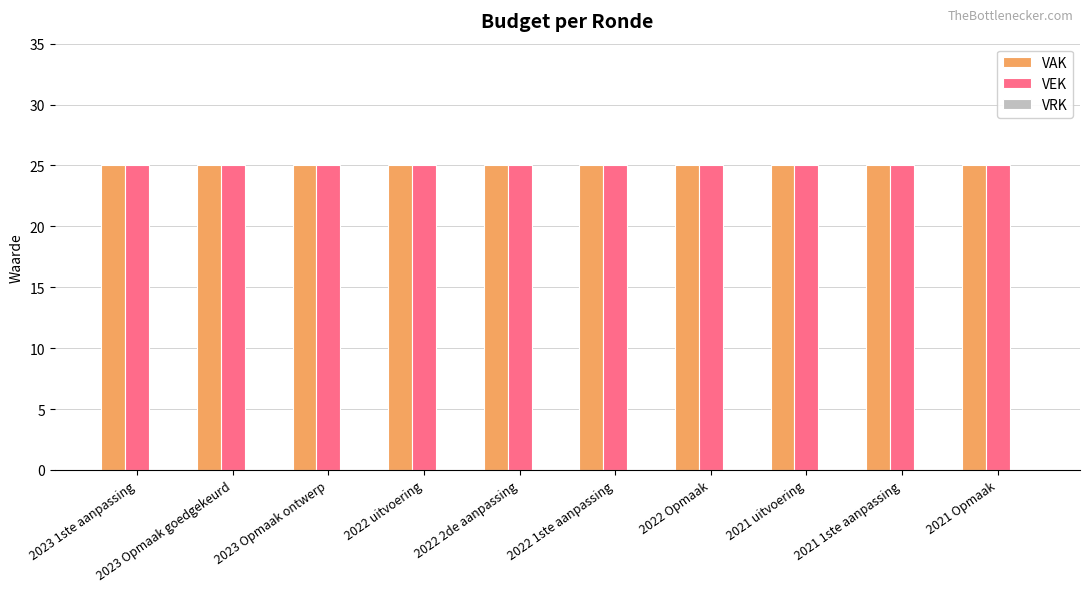

Does the chart contain stacked bars?

No